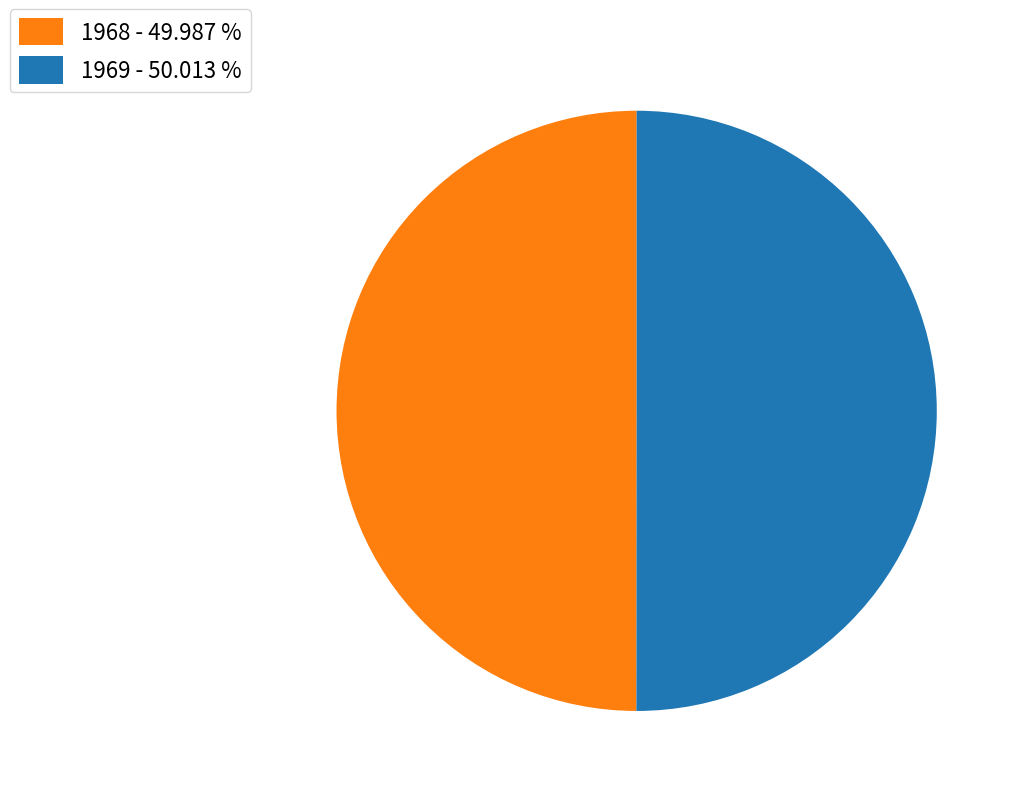

What is the ratio of the value at 1969 - 50.013 % to the value at 1968 - 49.987 %?

1.0